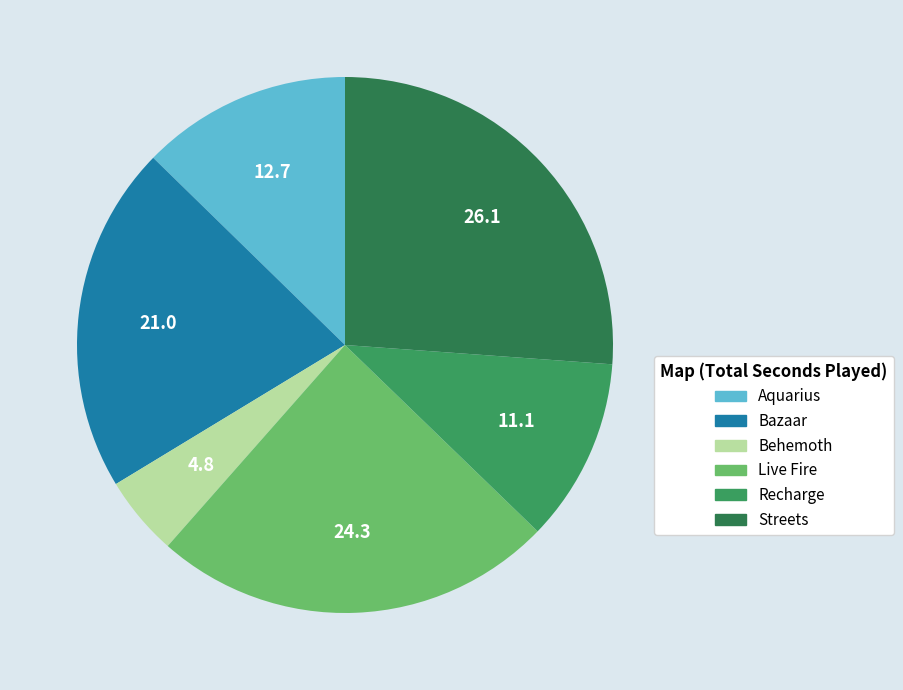

Between Bazaar and Behemoth, which is larger?

Bazaar